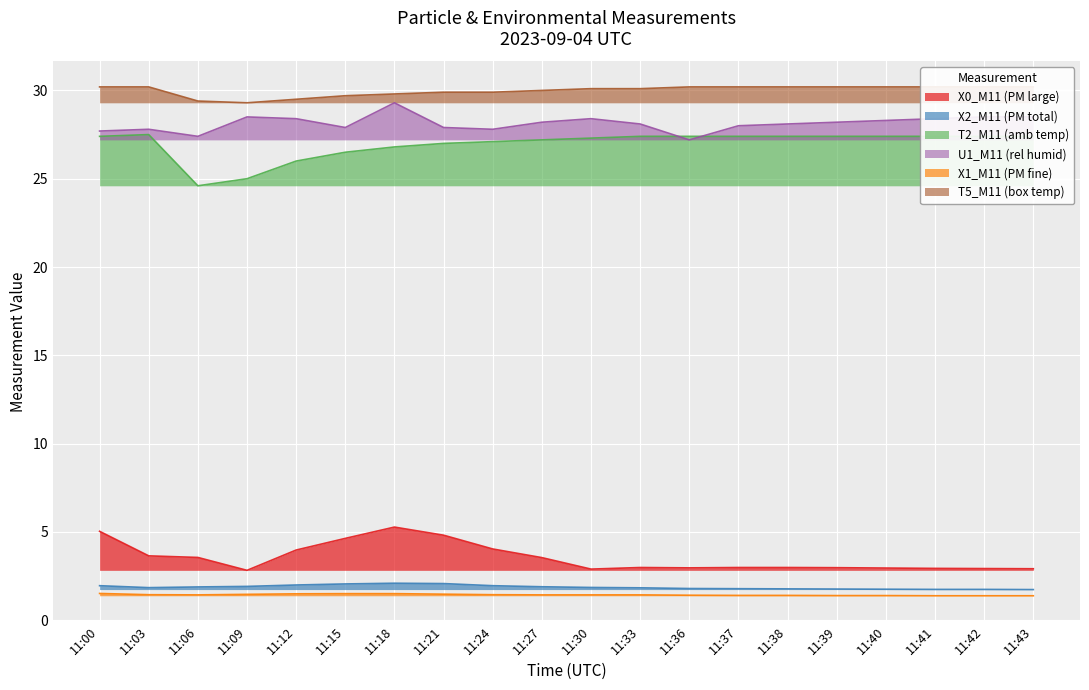

Reading right to left, transcribe all the data shown in this chart.

X0_M11 (PM large): 11:43=2.9	11:42=2.9	11:41=2.9	11:40=3.0	11:39=3.0	11:38=3.0	11:37=3.0	11:36=3.0	11:33=3.0	11:30=2.9	11:27=3.5	11:24=4.0	11:21=4.8	11:18=5.3	11:15=4.6	11:12=4.0	11:09=2.8	11:06=3.5	11:03=3.6	11:00=5.0
X2_M11 (PM total): 11:43=1.7	11:42=1.7	11:41=1.7	11:40=1.8	11:39=1.8	11:38=1.8	11:37=1.8	11:36=1.8	11:33=1.8	11:30=1.9	11:27=1.9	11:24=1.9	11:21=2.1	11:18=2.1	11:15=2.0	11:12=2.0	11:09=1.9	11:06=1.9	11:03=1.8	11:00=1.9
T2_M11 (amb temp): 11:43=27.4	11:42=27.4	11:41=27.4	11:40=27.4	11:39=27.4	11:38=27.4	11:37=27.4	11:36=27.4	11:33=27.4	11:30=27.3	11:27=27.2	11:24=27.1	11:21=27.0	11:18=26.8	11:15=26.5	11:12=26.0	11:09=25.0	11:06=24.6	11:03=27.5	11:00=27.4
U1_M11 (rel humid): 11:43=28.5	11:42=28.5	11:41=28.4	11:40=28.3	11:39=28.2	11:38=28.1	11:37=28.0	11:36=27.2	11:33=28.1	11:30=28.4	11:27=28.2	11:24=27.8	11:21=27.9	11:18=29.3	11:15=27.9	11:12=28.4	11:09=28.5	11:06=27.4	11:03=27.8	11:00=27.7
X1_M11 (PM fine): 11:43=1.4	11:42=1.4	11:41=1.4	11:40=1.4	11:39=1.4	11:38=1.4	11:37=1.4	11:36=1.4	11:33=1.4	11:30=1.4	11:27=1.4	11:24=1.4	11:21=1.5	11:18=1.5	11:15=1.5	11:12=1.5	11:09=1.5	11:06=1.4	11:03=1.4	11:00=1.5
T5_M11 (box temp): 11:43=30.2	11:42=30.2	11:41=30.2	11:40=30.2	11:39=30.2	11:38=30.2	11:37=30.2	11:36=30.2	11:33=30.1	11:30=30.1	11:27=30.0	11:24=29.9	11:21=29.9	11:18=29.8	11:15=29.7	11:12=29.5	11:09=29.3	11:06=29.4	11:03=30.2	11:00=30.2